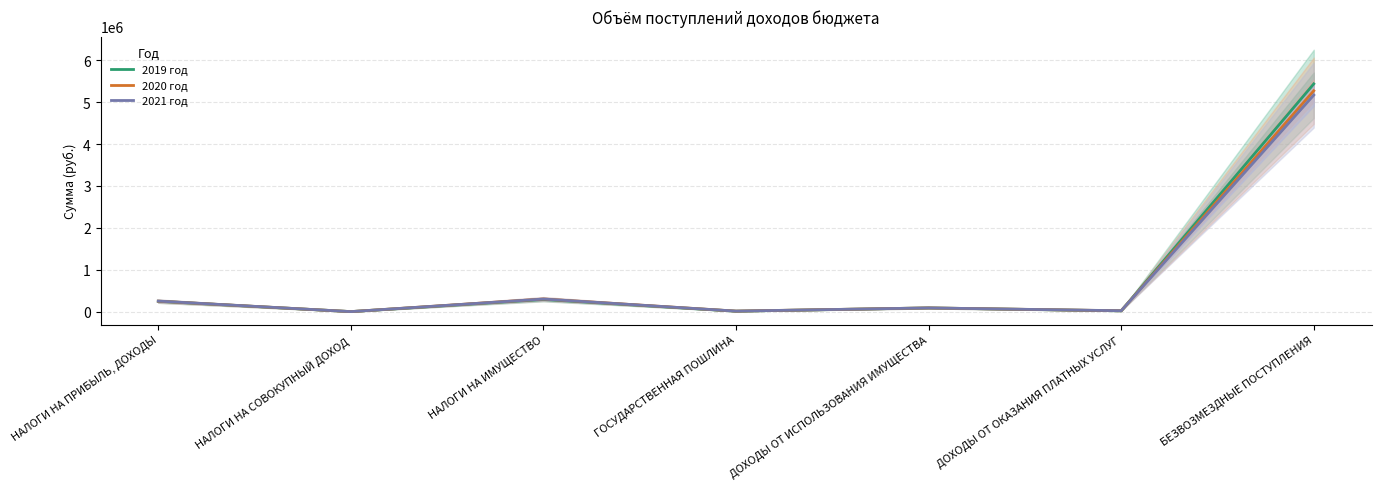

Reading right to left, what are all the values shown in this chart?

2019 год: 5434799	20000	90000	12000	291000	2000	248000
2020 год: 5270107	22000	90000	14000	302000	2000	251000
2021 год: 5168007	23000	90000	14000	302000	2000	253000